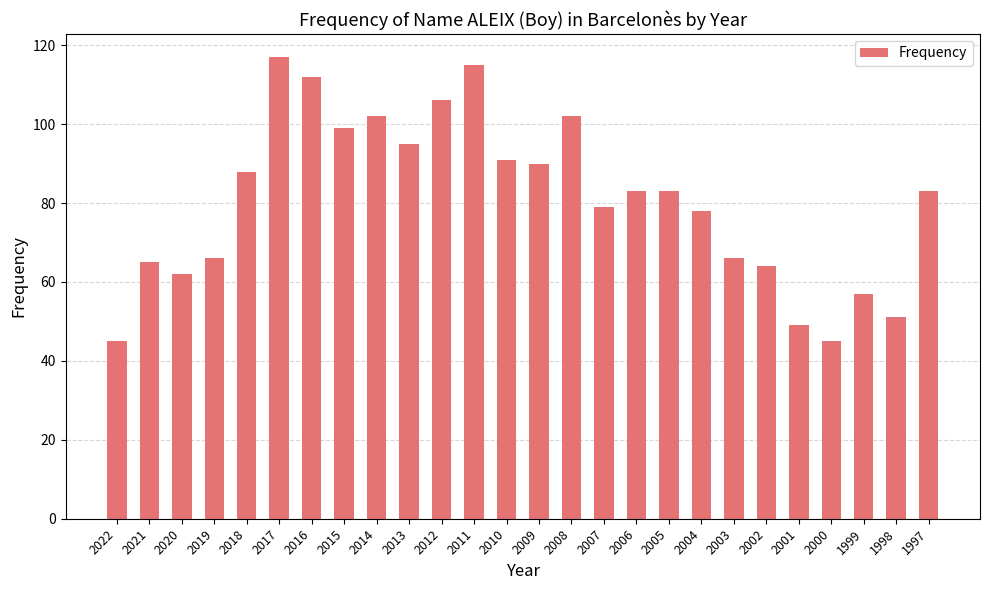

What is the greatest value displayed?

117